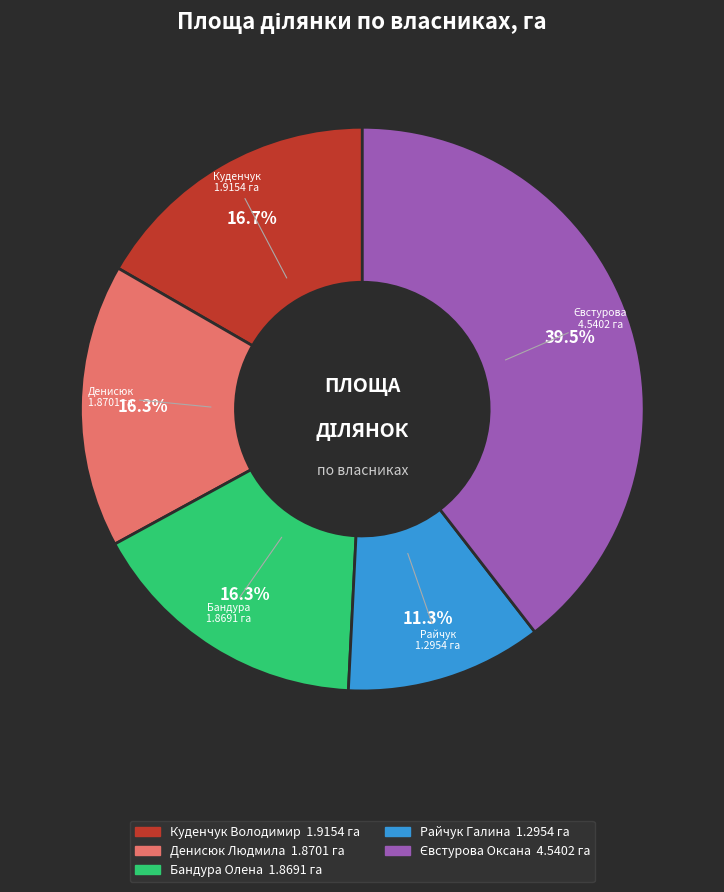

Is there any slice that represents more than half of the pie?

No